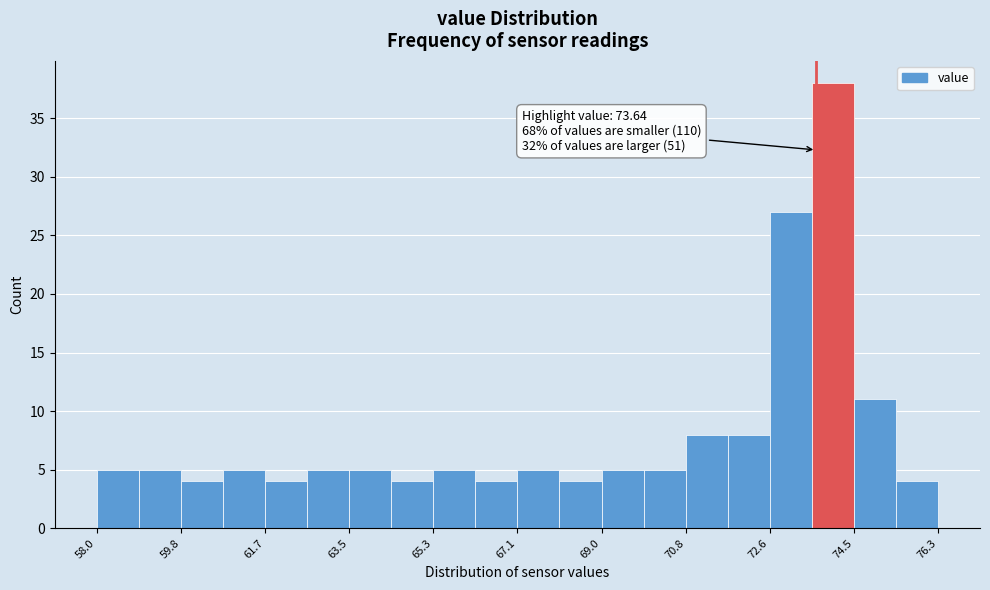

Which range on the x-axis has the tallest bar?

73.6 to 74.4